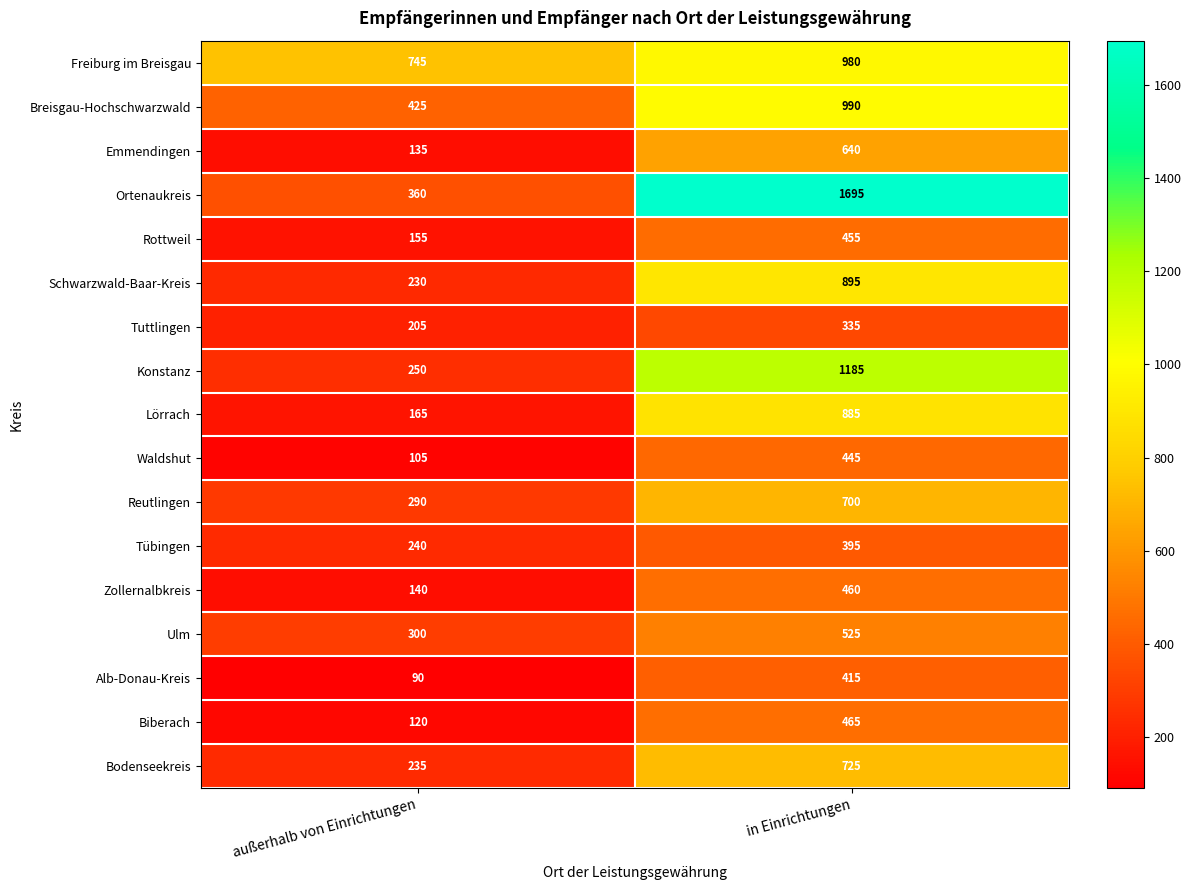

Count the number of data series in this chart.

17